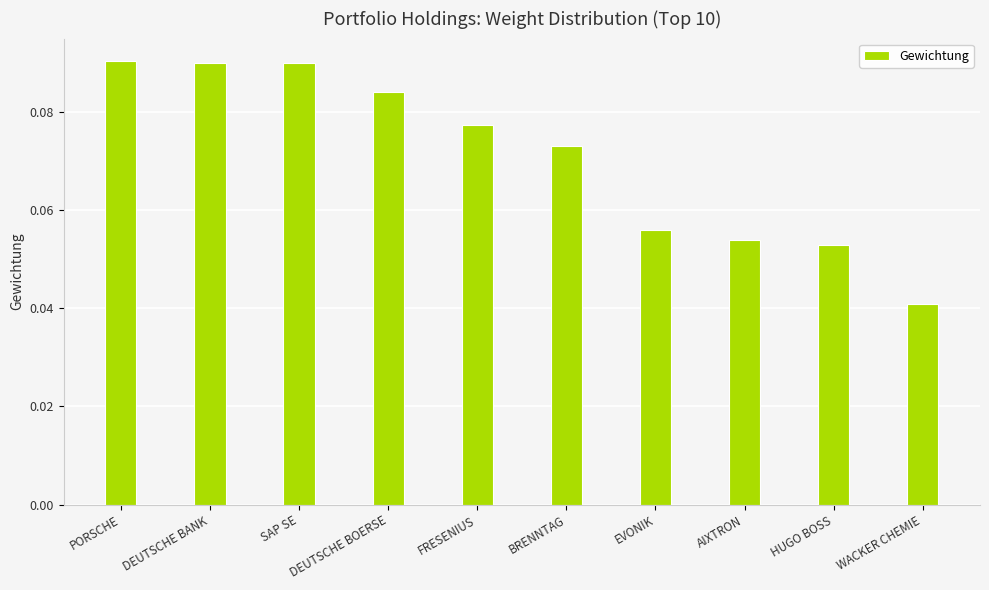

What is the label of the 1st bar from the left?

PORSCHE